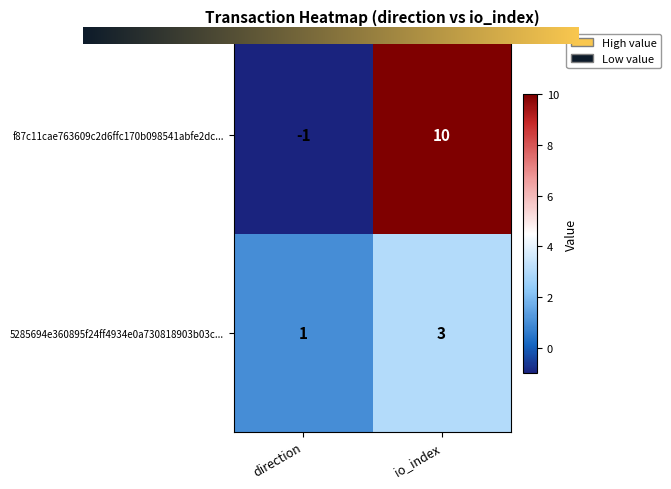

What is the smallest value displayed?

-1